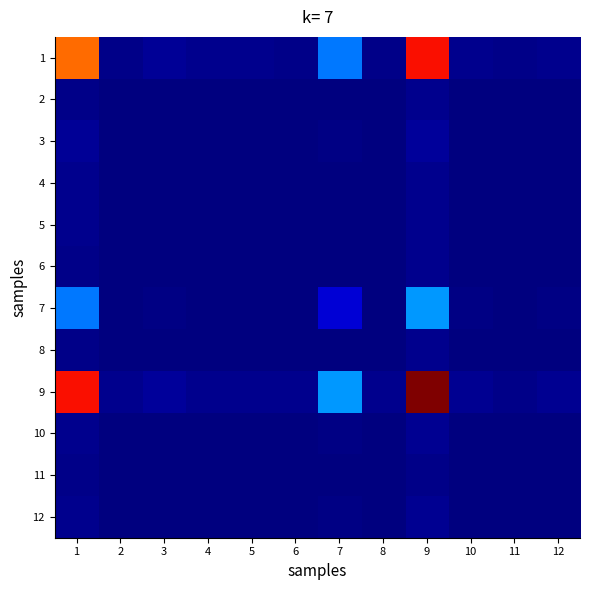

At 12, list the series in order from smallest to largest.

11, 6, 8, 5, 4, 2, 3, 10, 12, 7, 1, 9